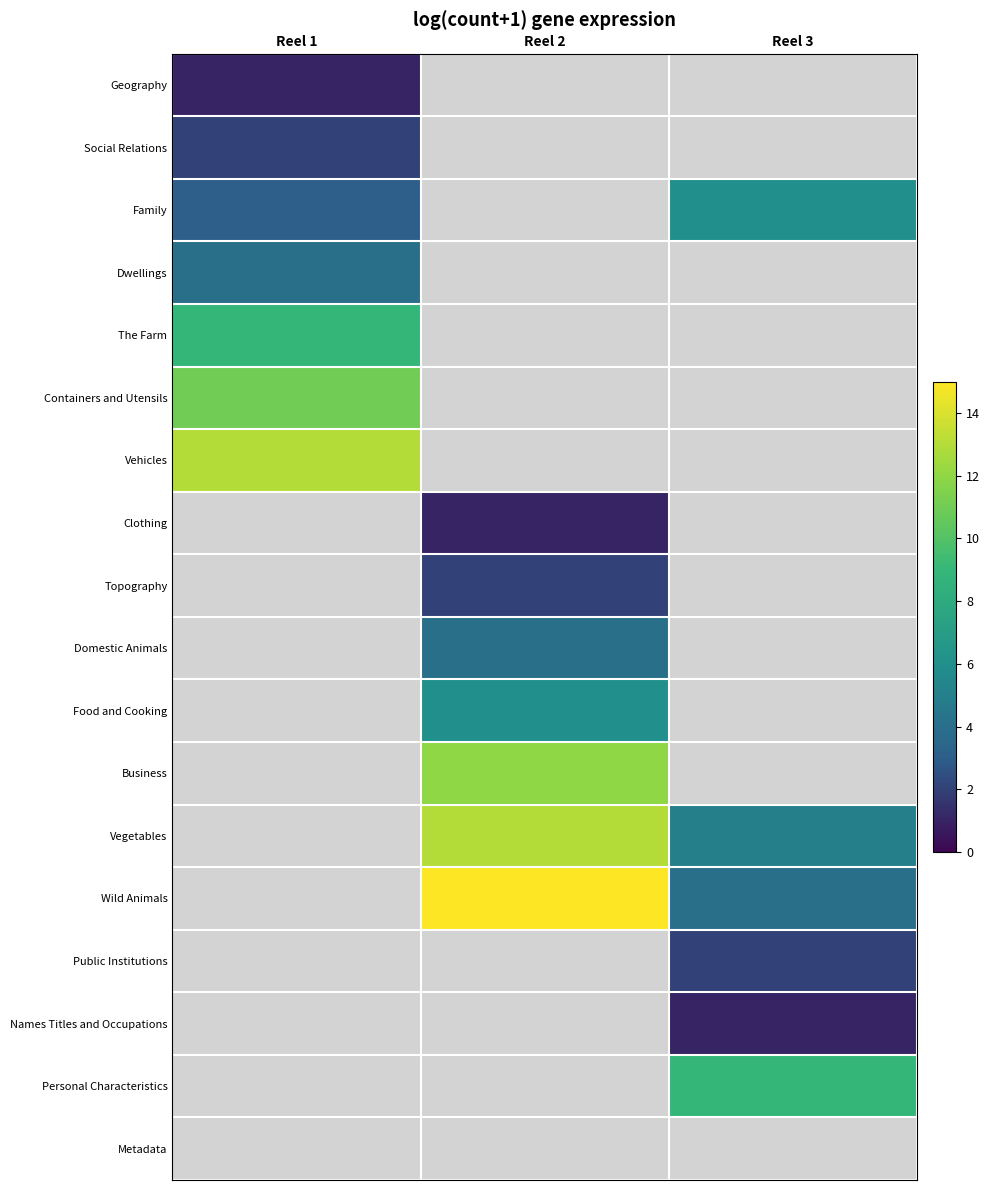

Between Reel 3 and Reel 1, which is larger?

Reel 1